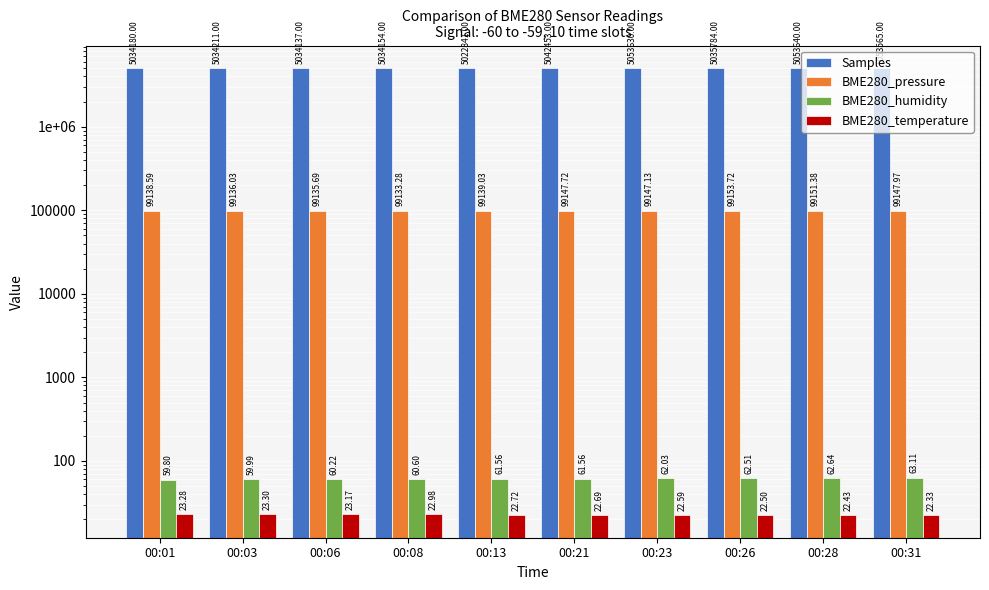

What is the value of the Samples bar at the 10th from the left?

5053565.0